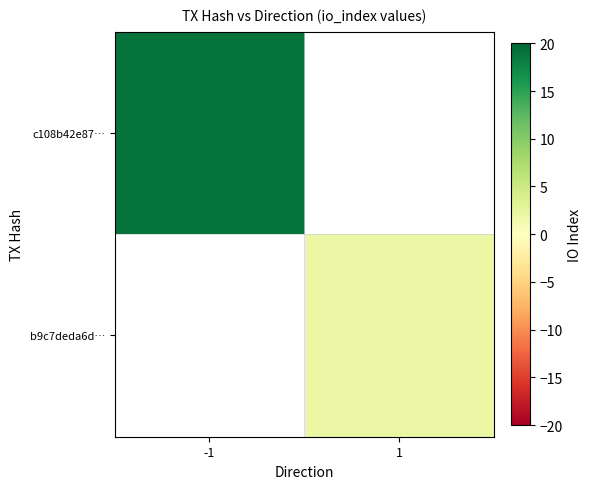

List the labels in order of b9c7deda6d… value, largest first.

-1, 1